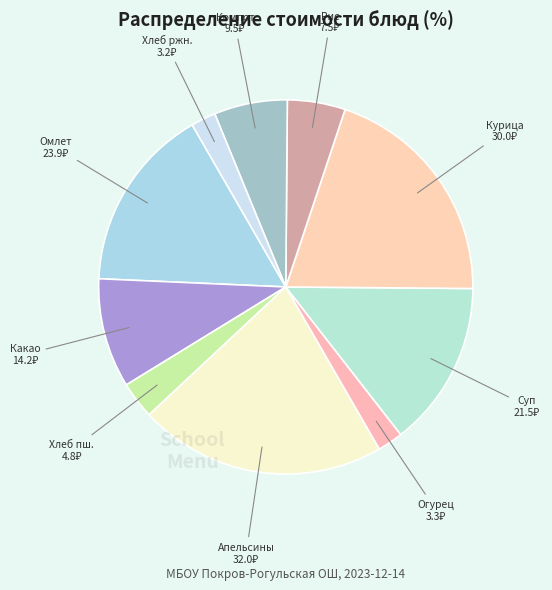

How many slices are in this pie chart?

10